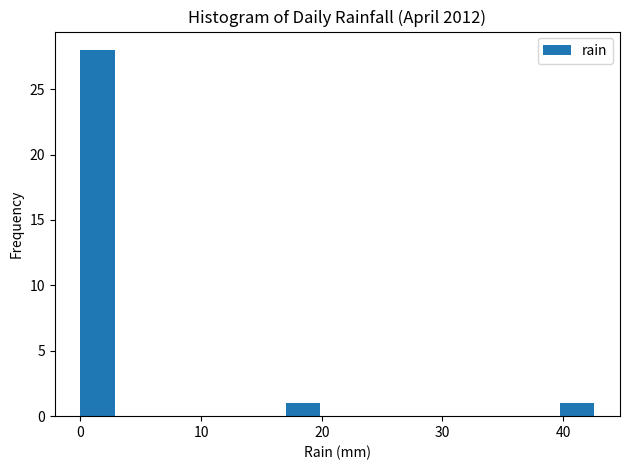

Read against the x-axis, roughly where is the centre of the tallest bar?

1